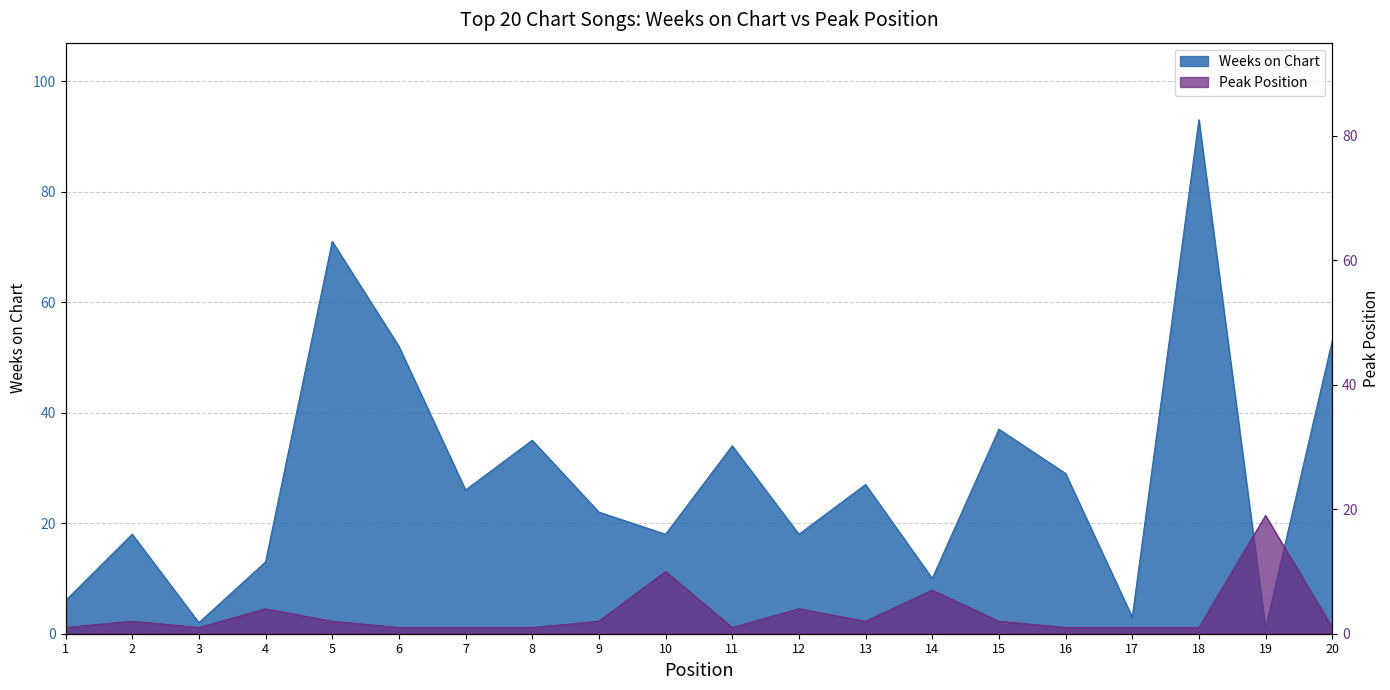

True or false: Weeks on Chart has more than 0 interior local peaks.

True